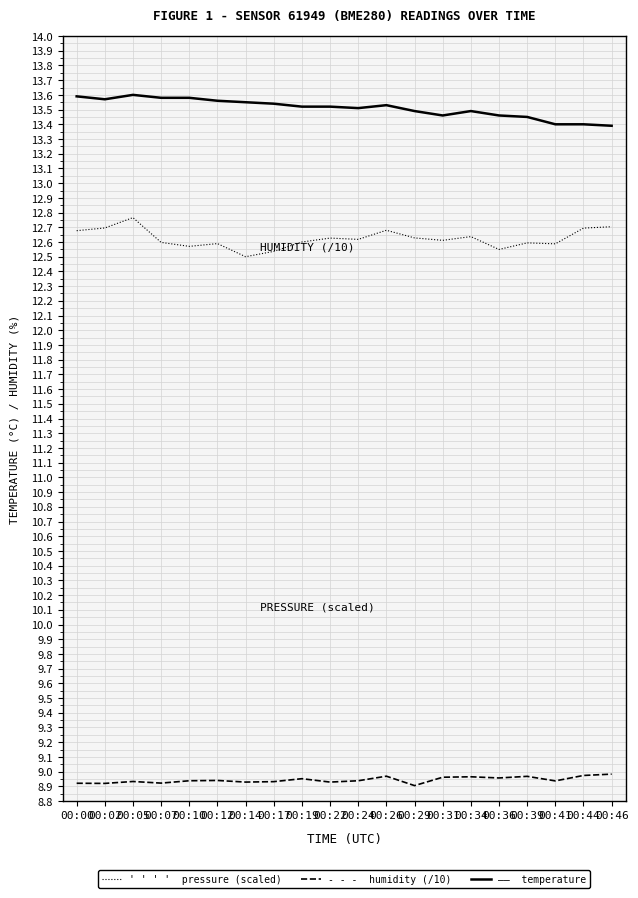

What is the total value across all series at 00:10?

35.1